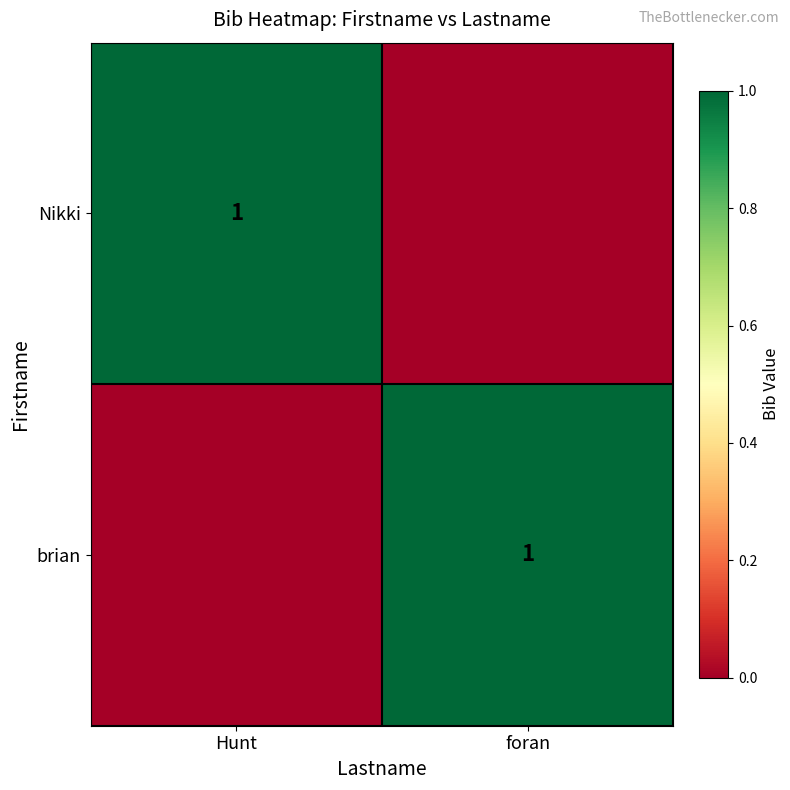

Between Hunt and foran, which is larger?

Hunt